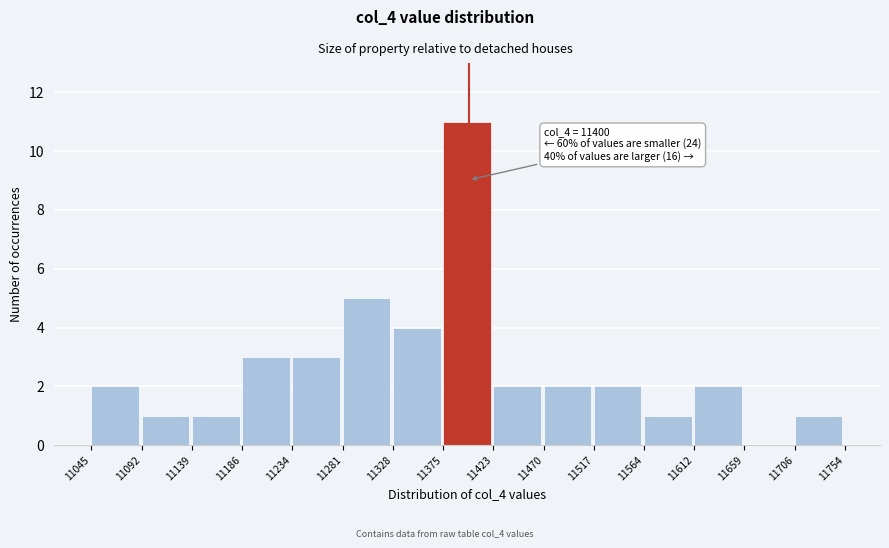

Which range on the x-axis has the tallest bar?

11375 to 11423